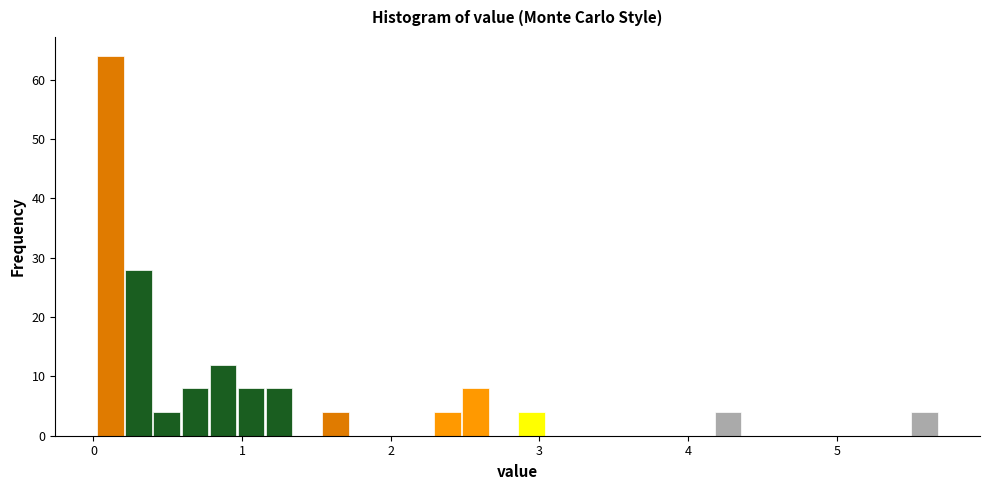

Around what value on the x-axis is the tallest bar? Give the approximate position of its centre, as read against the axis.

0.1